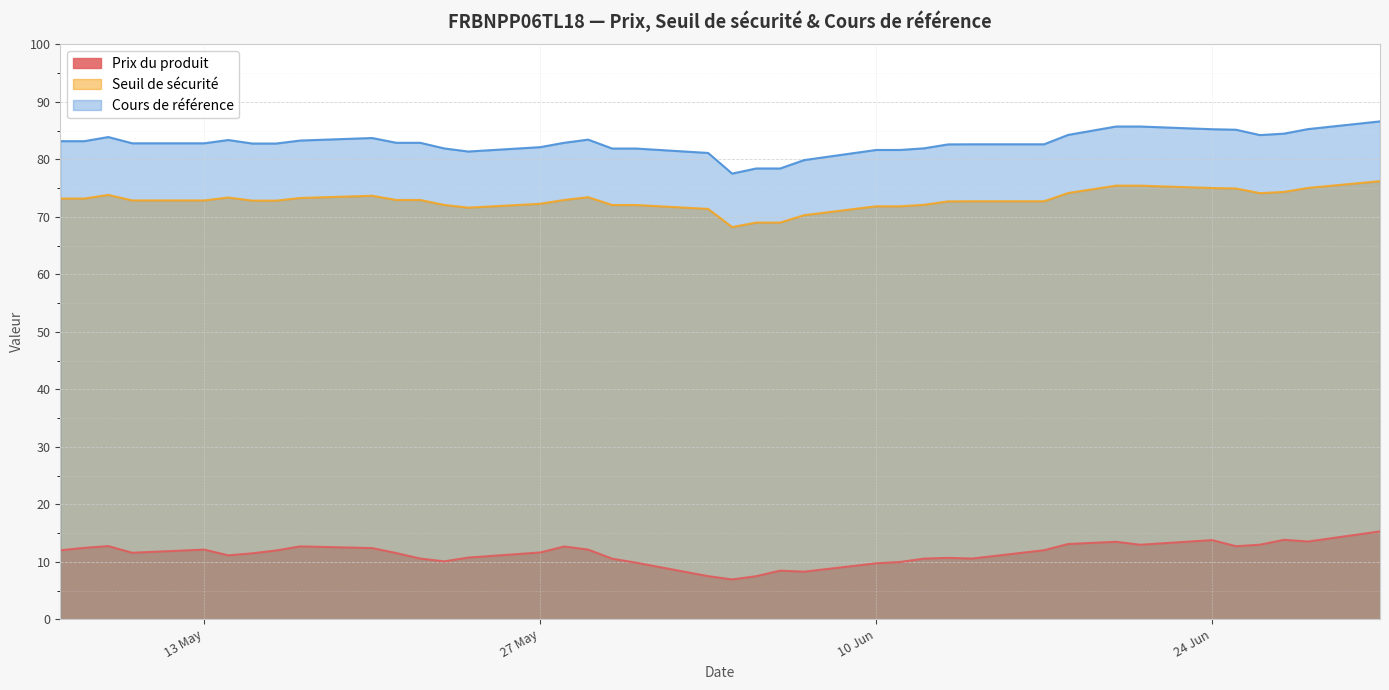

Reading left to right, transcribe all the data shown in this chart.

Prix du produit: 2024-07-01=15.3	2024-06-28=13.5	2024-06-27=13.8	2024-06-26=13.0	2024-06-25=12.7	2024-06-24=13.8	2024-06-21=13.0	2024-06-20=13.5	2024-06-18=13.1	2024-06-17=12.0	2024-06-14=10.6	2024-06-13=10.7	2024-06-12=10.6	2024-06-11=10.0	2024-06-10=9.7	2024-06-07=8.3	2024-06-06=8.5	2024-06-05=7.5	2024-06-04=6.9	2024-06-03=7.5	2024-05-31=9.8	2024-05-30=10.5	2024-05-29=12.1	2024-05-28=12.7	2024-05-27=11.6	2024-05-24=10.7	2024-05-23=10.1	2024-05-22=10.6	2024-05-21=11.5	2024-05-20=12.4	2024-05-17=12.7	2024-05-16=12.0	2024-05-15=11.5	2024-05-14=11.1	2024-05-13=12.1	2024-05-10=11.6	2024-05-09=12.7	2024-05-08=12.4	2024-05-07=12.0
Seuil de sécurité: 2024-07-01=76.2	2024-06-28=75.0	2024-06-27=74.3	2024-06-26=74.1	2024-06-25=74.9	2024-06-24=75.0	2024-06-21=75.4	2024-06-20=75.4	2024-06-18=74.1	2024-06-17=72.7	2024-06-14=72.7	2024-06-13=72.7	2024-06-12=72.1	2024-06-11=71.8	2024-06-10=71.8	2024-06-07=70.3	2024-06-06=69.0	2024-06-05=69.0	2024-06-04=68.2	2024-06-03=71.4	2024-05-31=72.1	2024-05-30=72.1	2024-05-29=73.4	2024-05-28=72.9	2024-05-27=72.3	2024-05-24=71.6	2024-05-23=72.1	2024-05-22=72.9	2024-05-21=72.9	2024-05-20=73.7	2024-05-17=73.3	2024-05-16=72.8	2024-05-15=72.8	2024-05-14=73.4	2024-05-13=72.9	2024-05-10=72.9	2024-05-09=73.8	2024-05-08=73.2	2024-05-07=73.2
Cours de référence: 2024-07-01=86.6	2024-06-28=85.3	2024-06-27=84.5	2024-06-26=84.2	2024-06-25=85.2	2024-06-24=85.2	2024-06-21=85.7	2024-06-20=85.7	2024-06-18=84.2	2024-06-17=82.6	2024-06-14=82.6	2024-06-13=82.6	2024-06-12=81.9	2024-06-11=81.6	2024-06-10=81.6	2024-06-07=79.9	2024-06-06=78.4	2024-06-05=78.4	2024-06-04=77.5	2024-06-03=81.1	2024-05-31=81.9	2024-05-30=81.9	2024-05-29=83.4	2024-05-28=82.9	2024-05-27=82.1	2024-05-24=81.4	2024-05-23=81.9	2024-05-22=82.9	2024-05-21=82.9	2024-05-20=83.7	2024-05-17=83.3	2024-05-16=82.8	2024-05-15=82.8	2024-05-14=83.4	2024-05-13=82.8	2024-05-10=82.8	2024-05-09=83.9	2024-05-08=83.2	2024-05-07=83.2